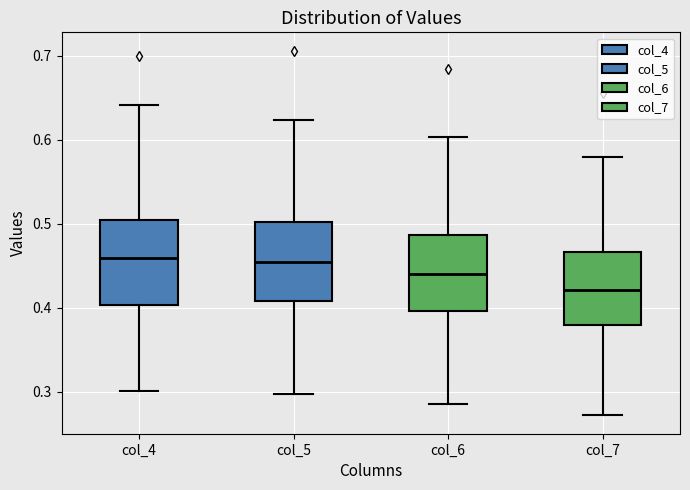

Where is the lower edge of the box for col_4 on the y-axis? The values are not printed on the chart, so give them approximately, as read against the axis.

0.40